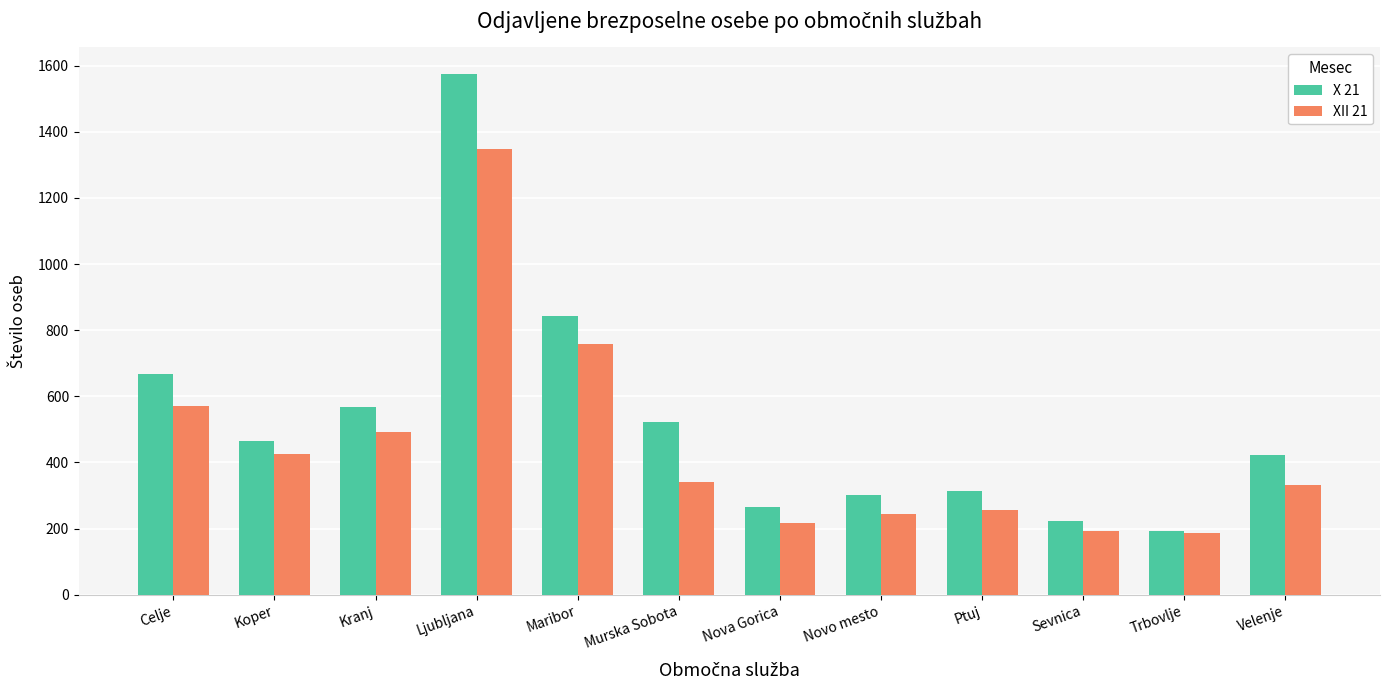

Is it true that XII 21 equals 1347 at Ljubljana?

True